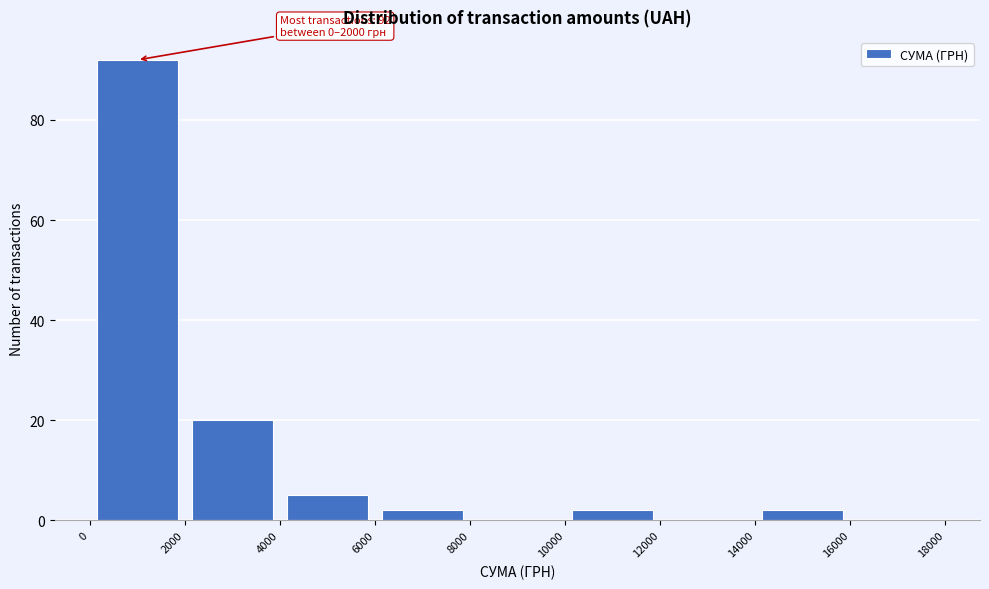

Over which range of the x-axis is the bar tallest?

0 to 2000